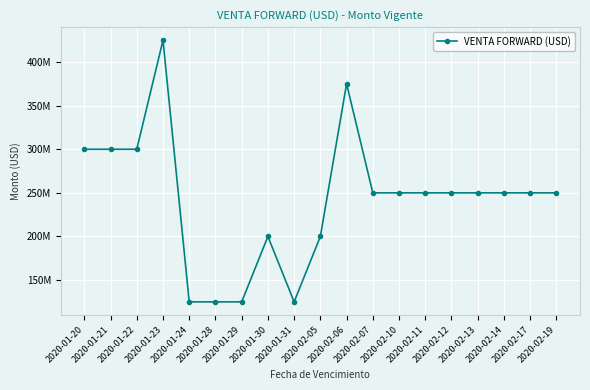

Does the chart have visible grid lines?

Yes